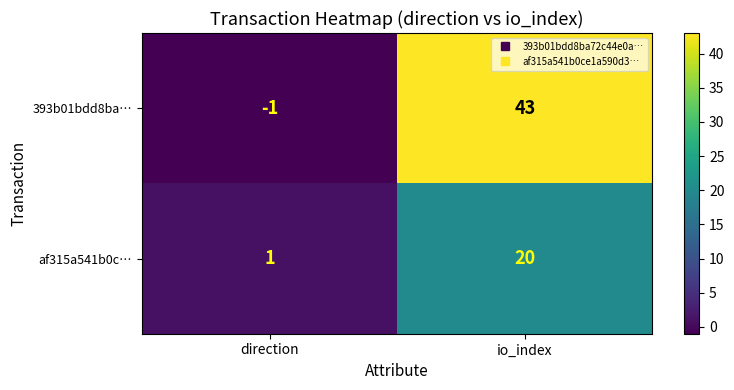

How many data points does each series have?

2